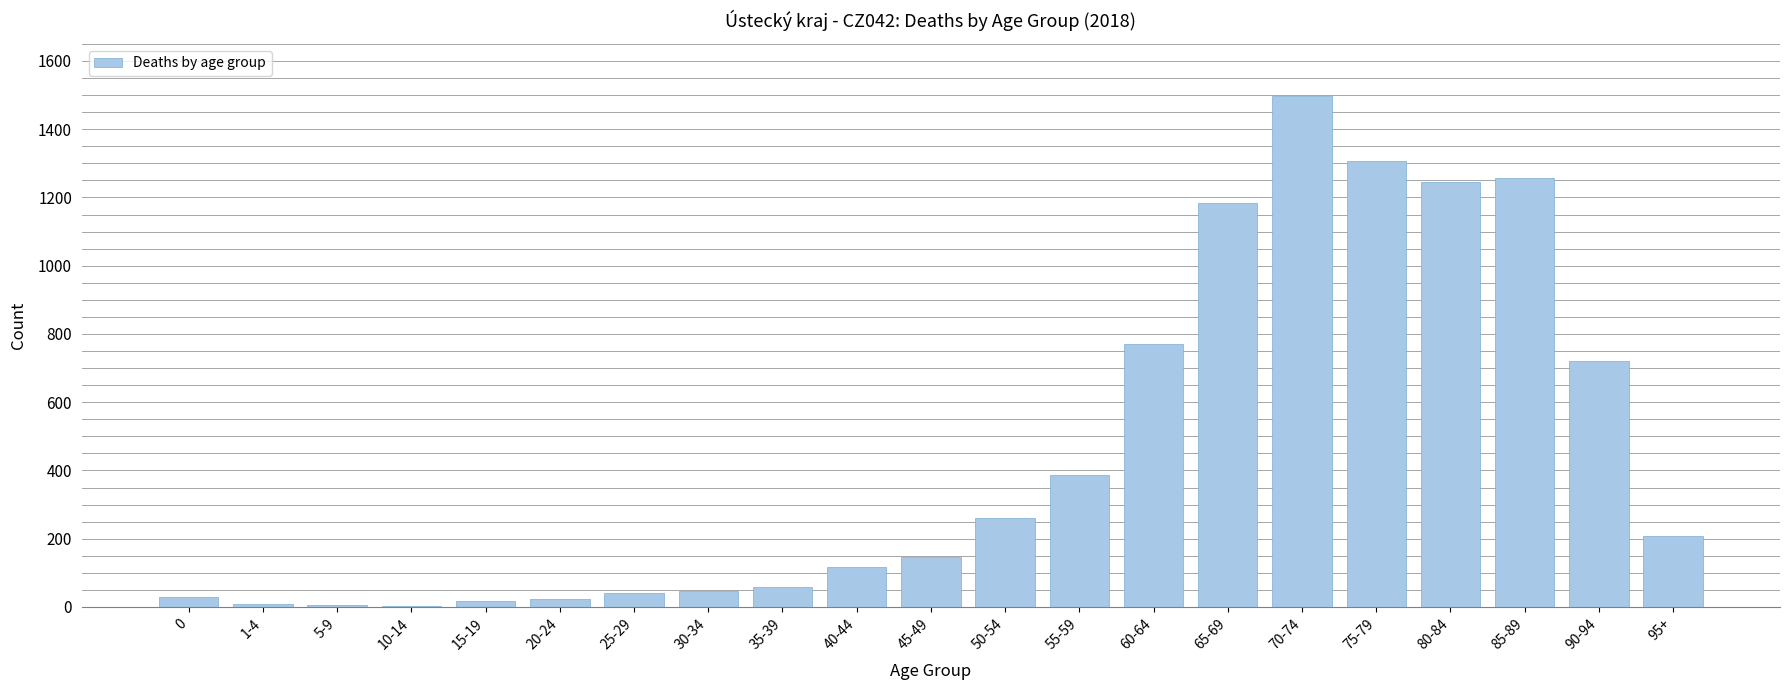

The chart shows a value of 430 at 65-69. True or false?

False